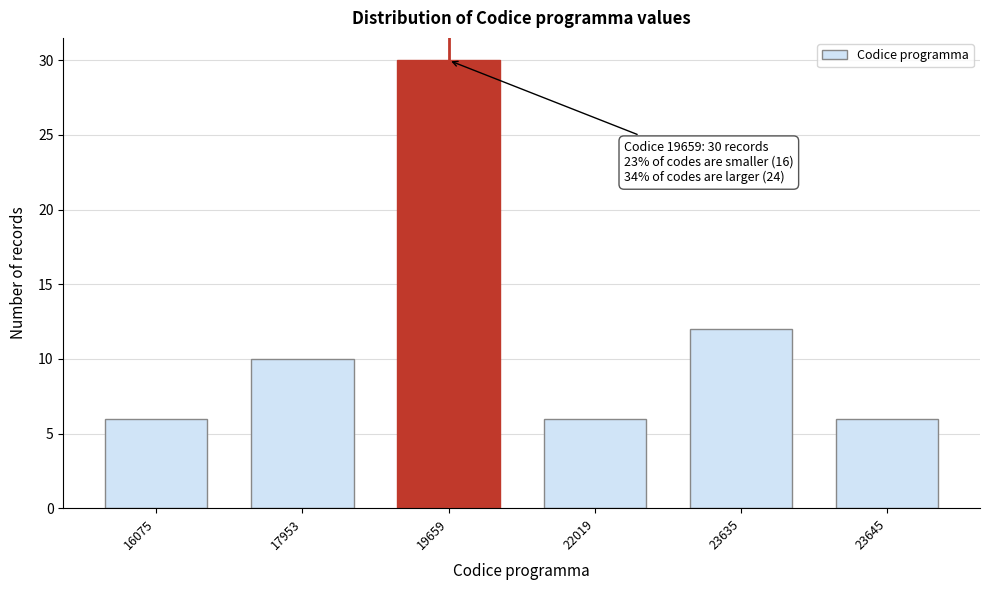

Reading right to left, list all the values displayed in this chart.

23645=6	23635=12	22019=6	19659=30	17953=10	16075=6